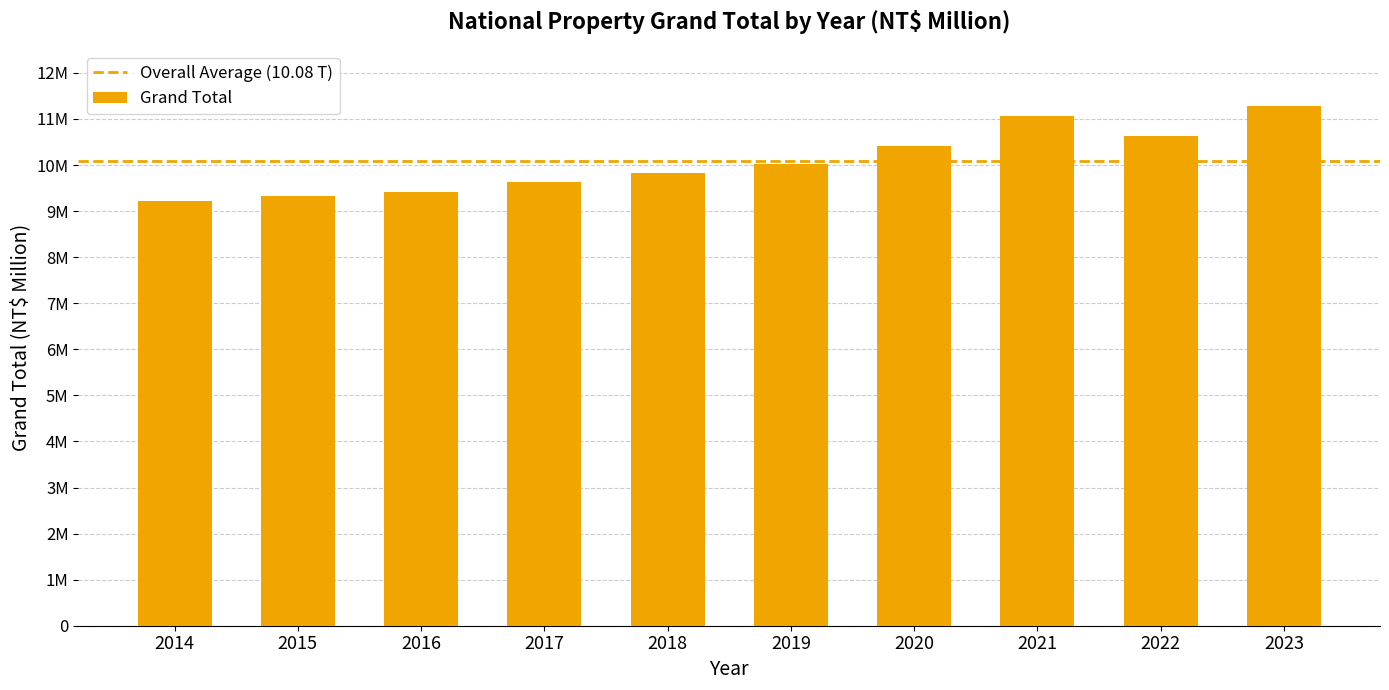

What is the ratio of the value at 2015 to the value at 2018?

0.9